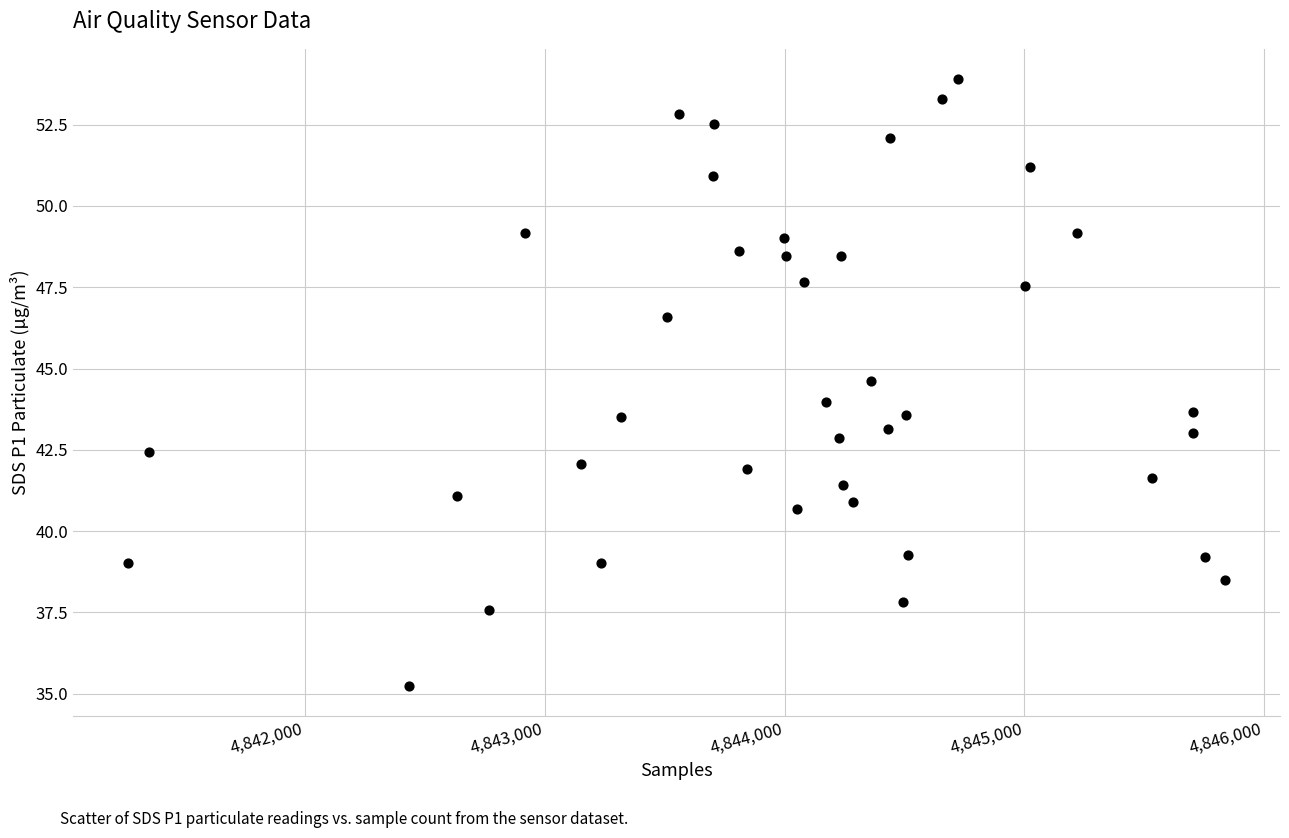

What is the range of X values (max minus min)?

4577.0